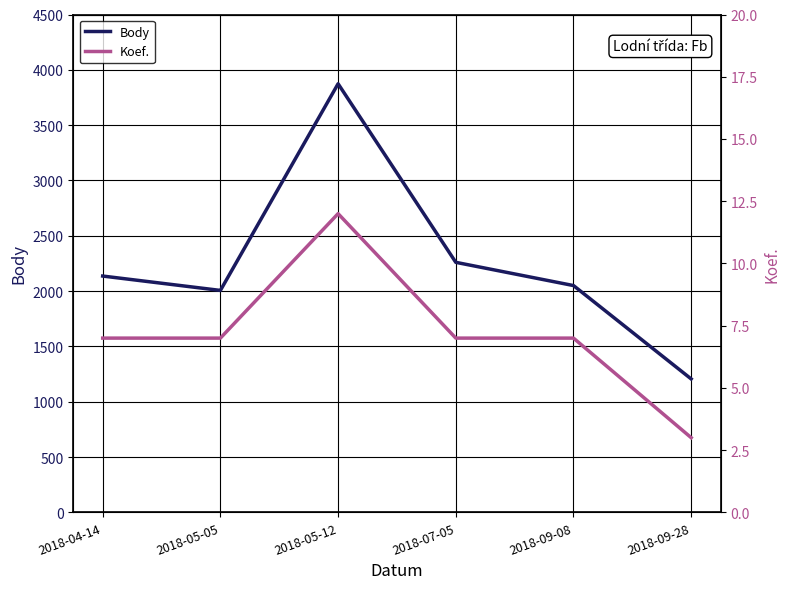

How many data points in Koef. are above 7?

1